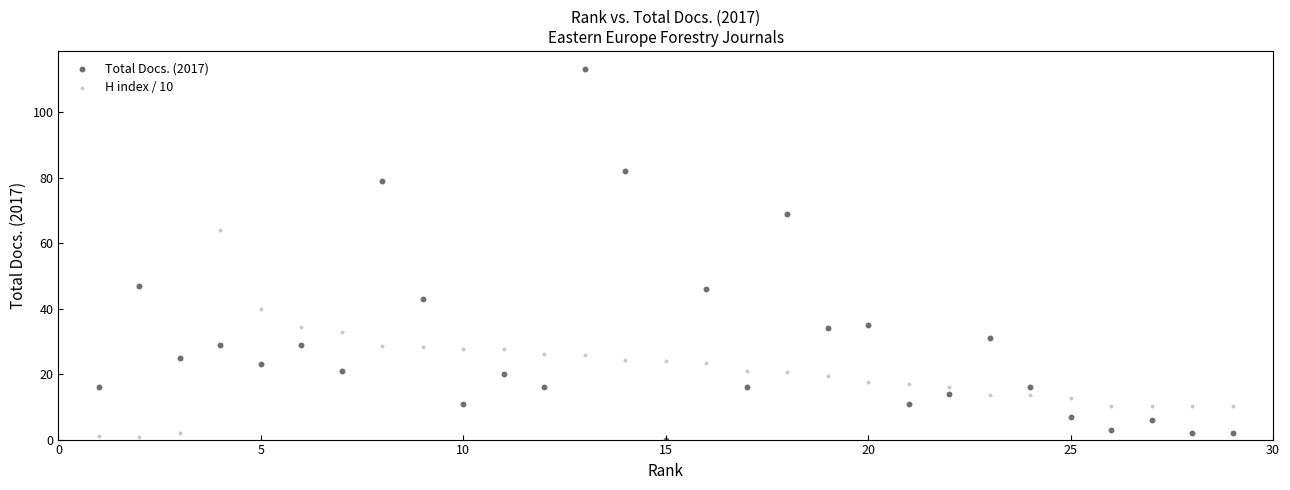

Across all data points, what is the range of Y values (max minus min)?

113.0